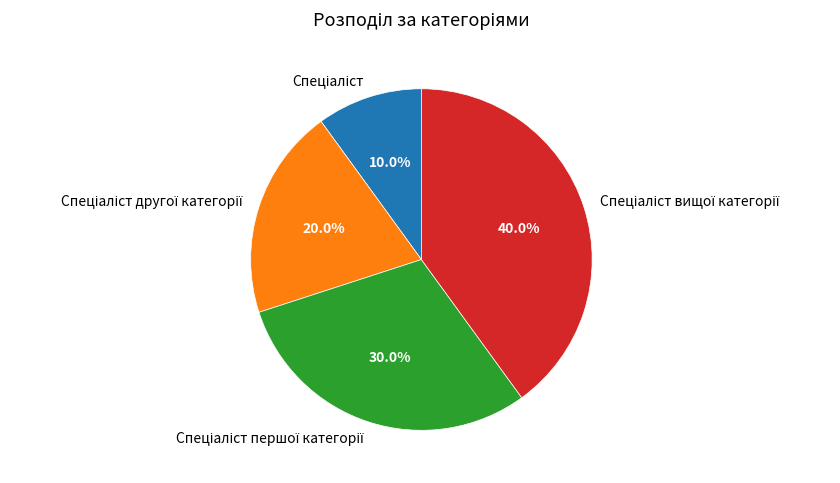

Is there a majority slice in this chart?

No